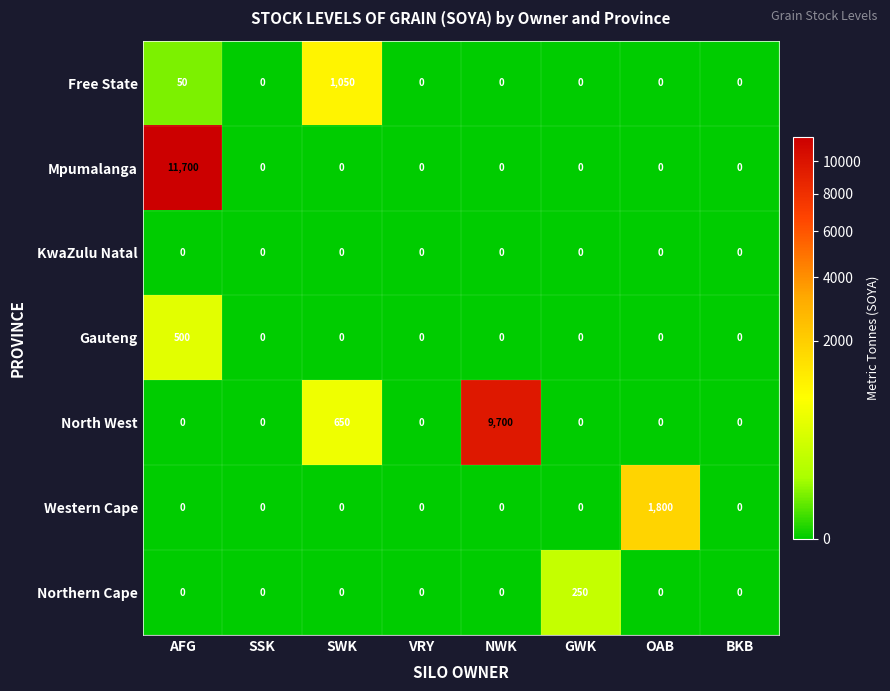

True or false: Northern Cape has a value of 0 at AFG.

True